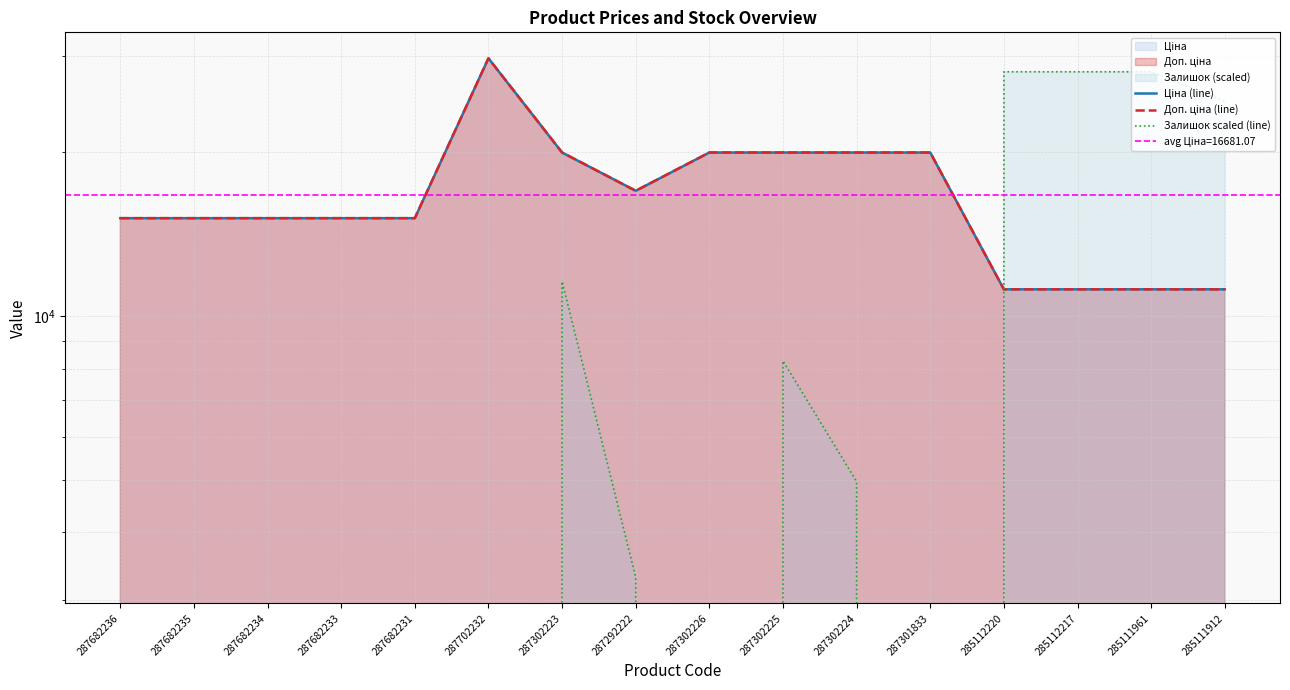

In Залишок scaled (line), how many points are higher than both neighbors (excluding endpoints)?

2